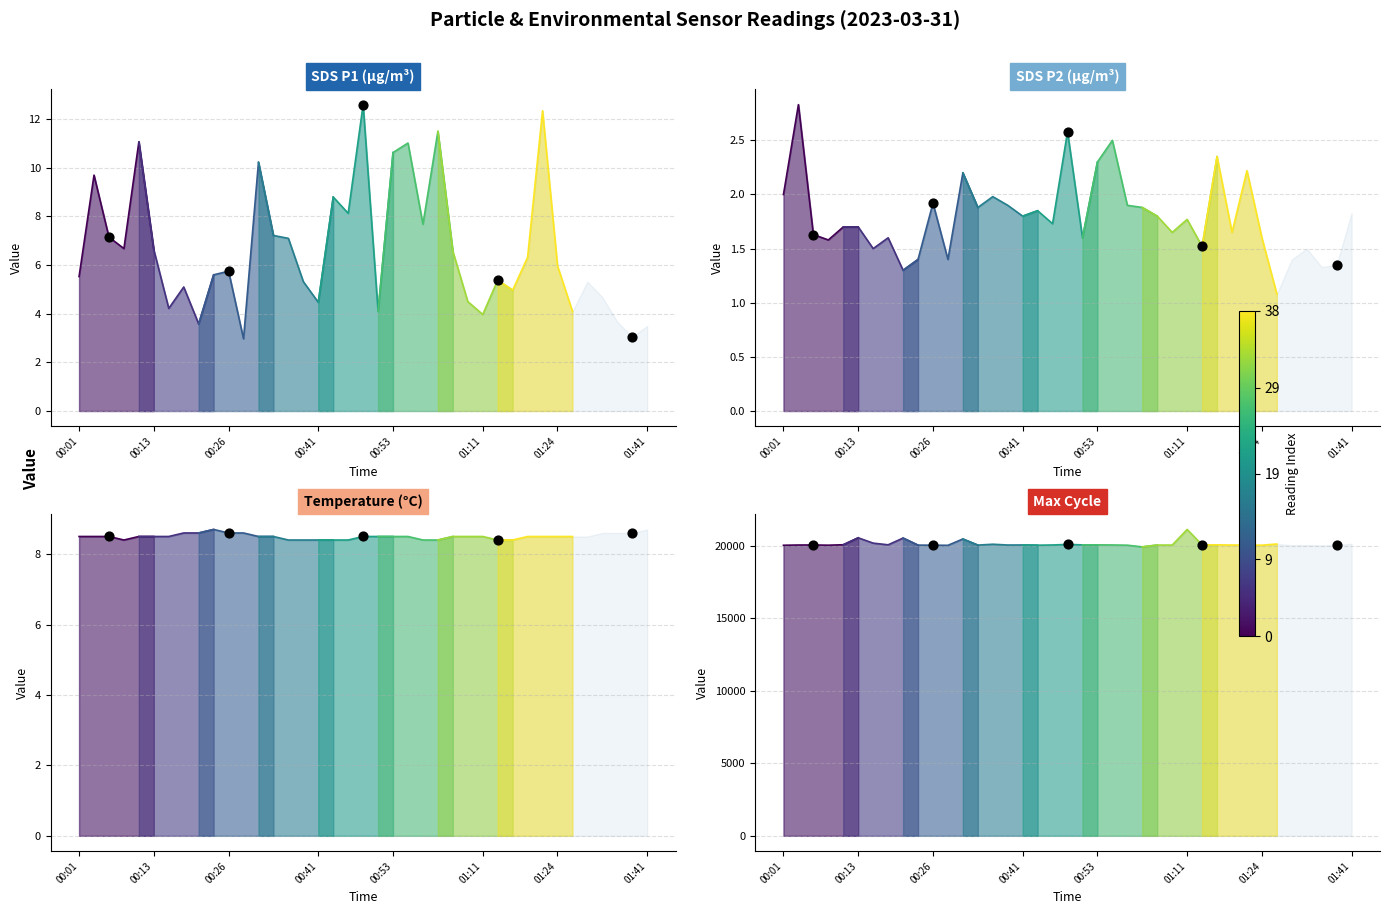

Approximately how many times larger is the value at 00:26 compared to 00:13?

1.0